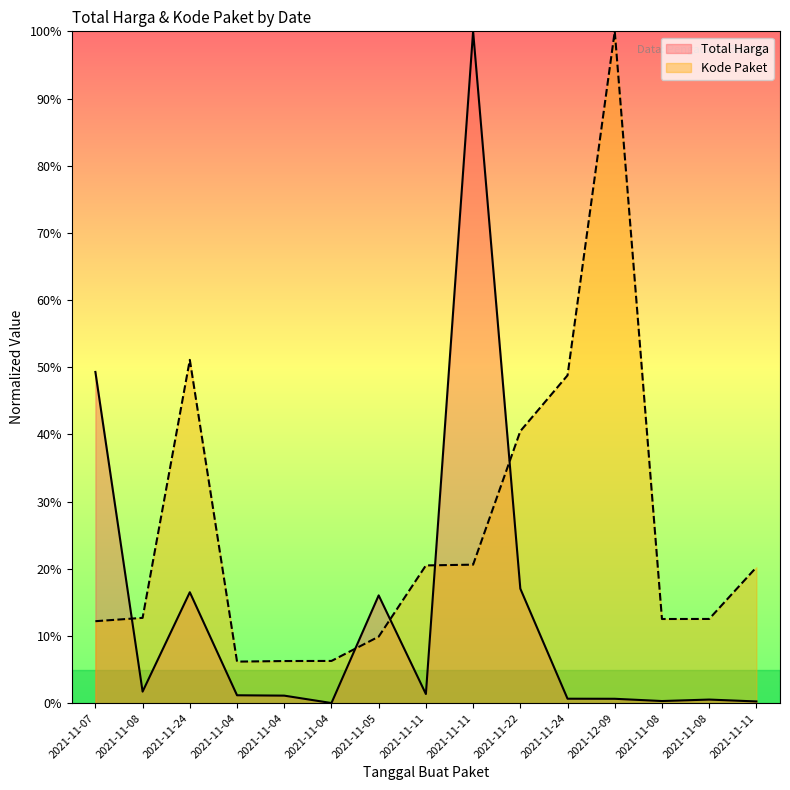

How many interior local peaks does the Kode Paket series have?

2